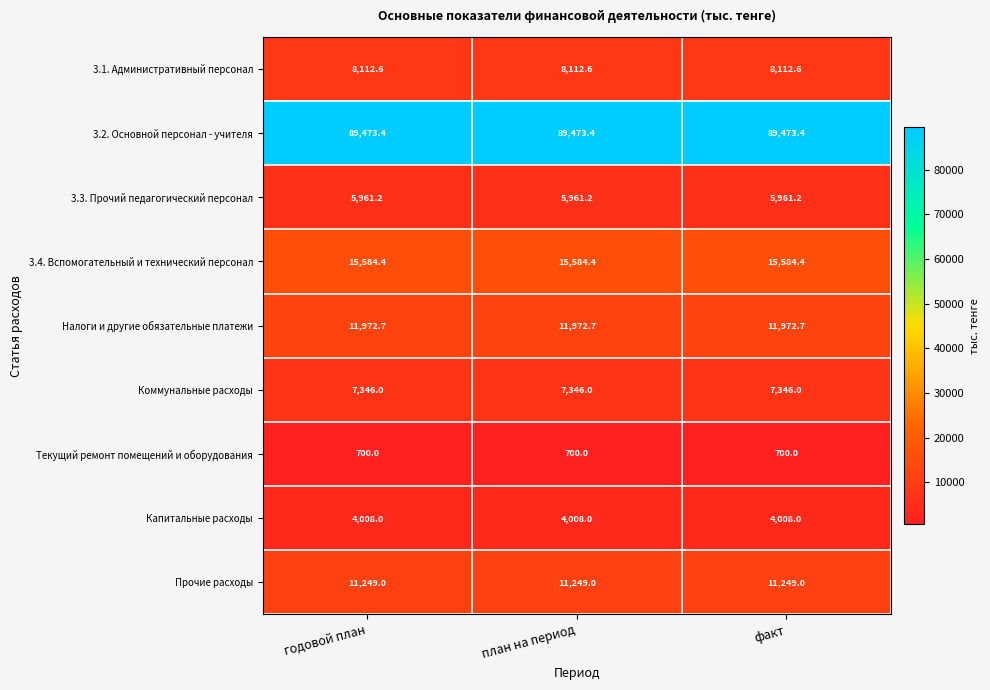

What is the spread (max minus min) of values at факт?

88773.4